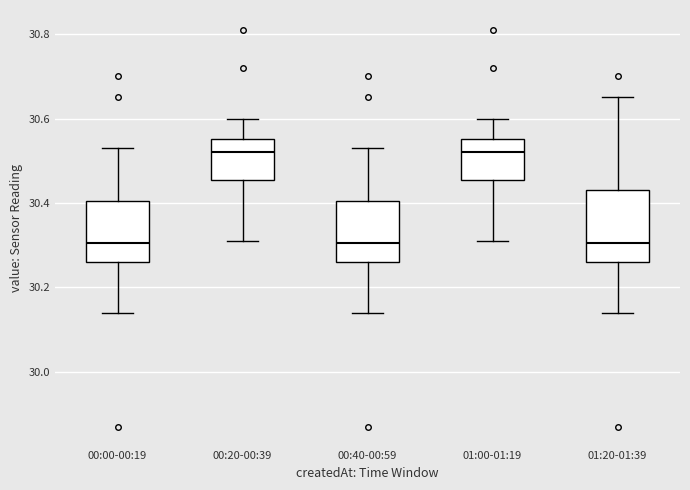

Comparing the boxes themselves (not the whiskers), which one is the tallest?

01:20-01:39